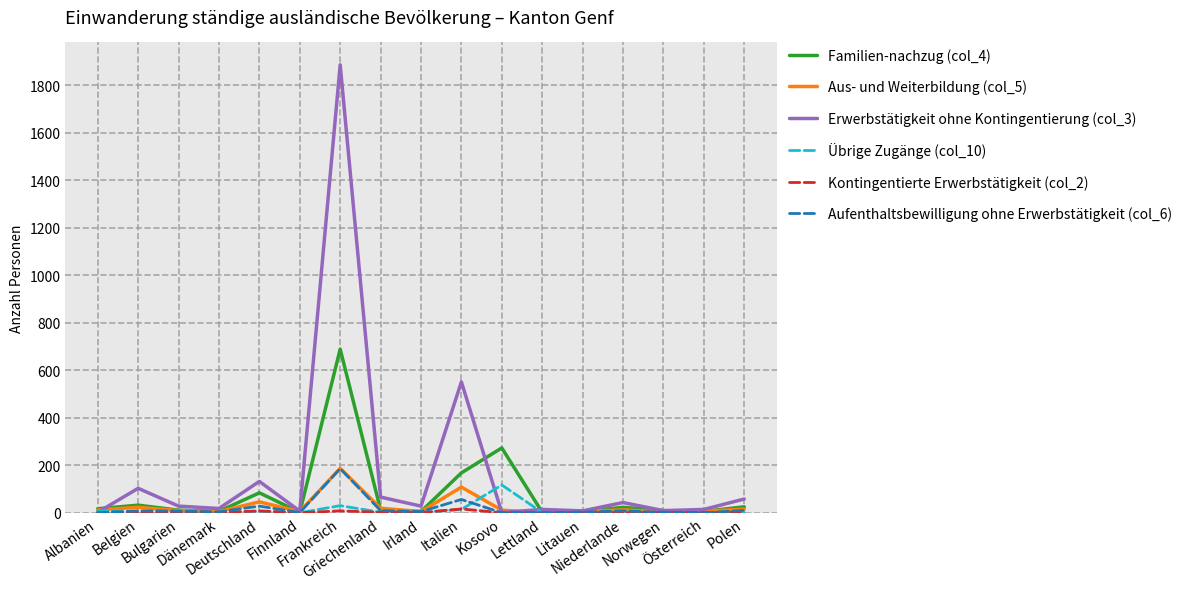

What is the maximum value shown in the chart?

1886